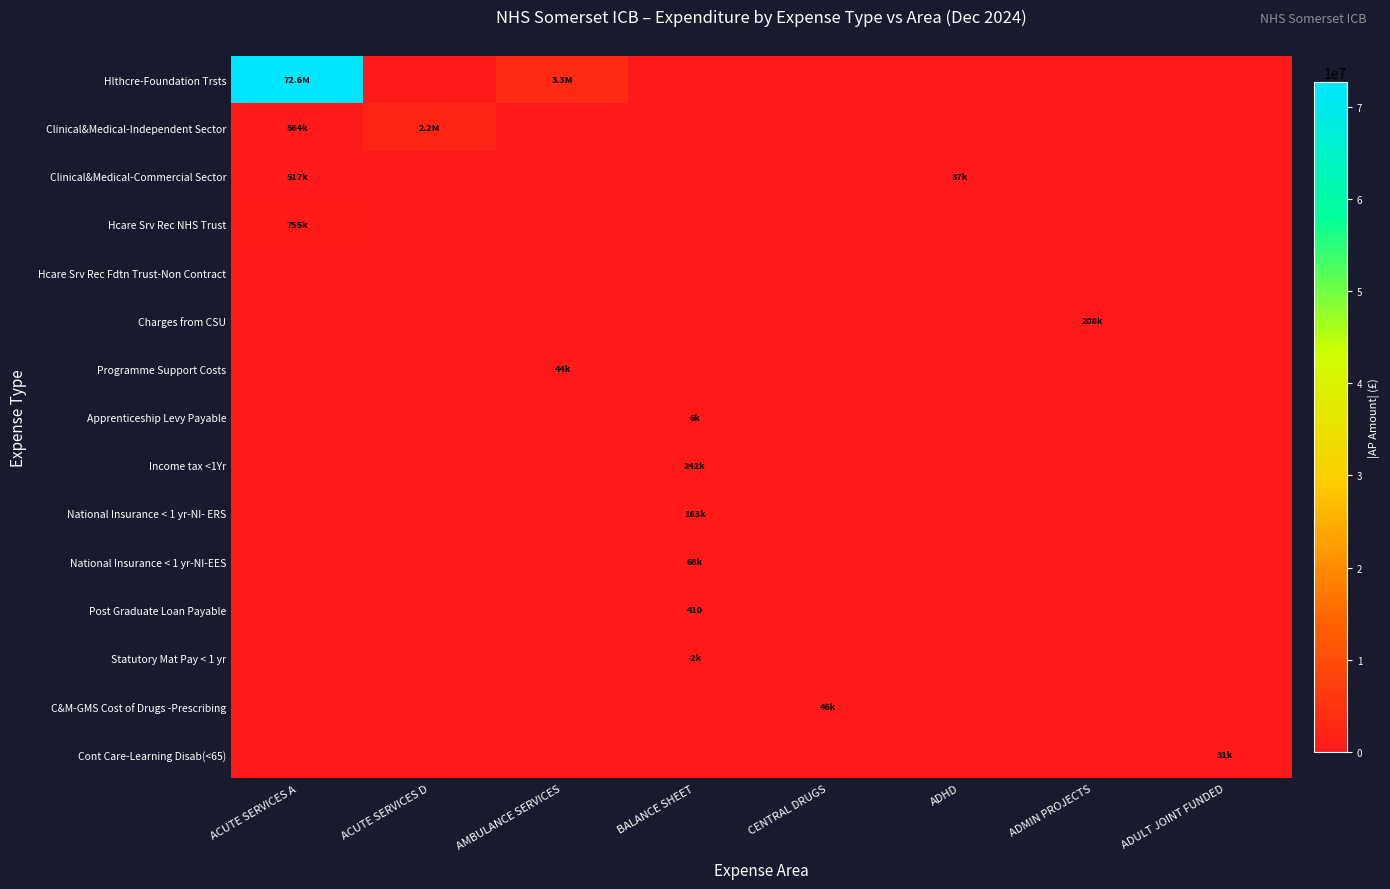

What is the difference between the Hlthcre-Foundation Trsts values at ACUTE SERVICES A and ACUTE SERVICES D?

72646028.0